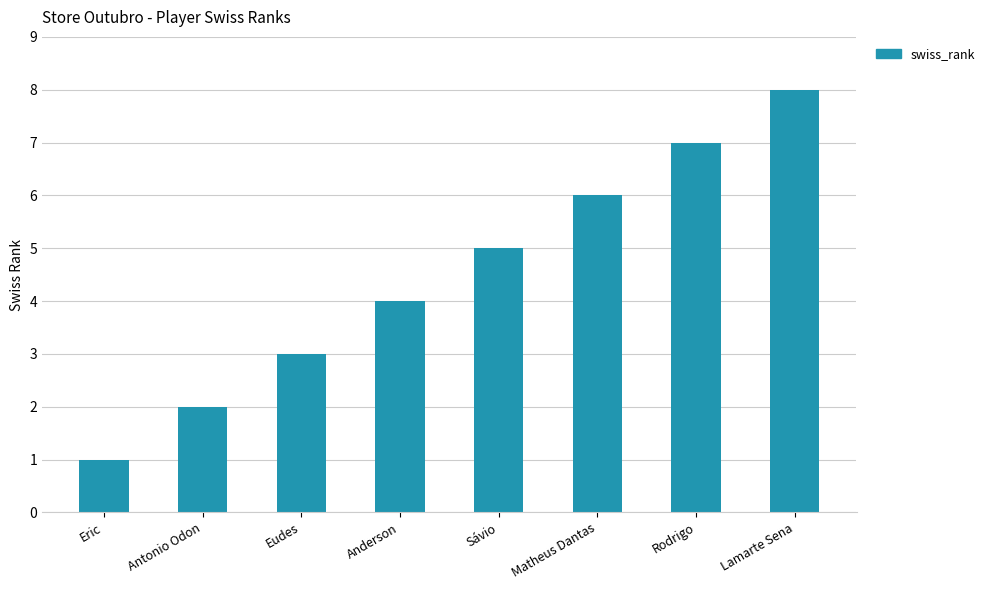

Is it true that the value at Antonio Odon is 1?

False